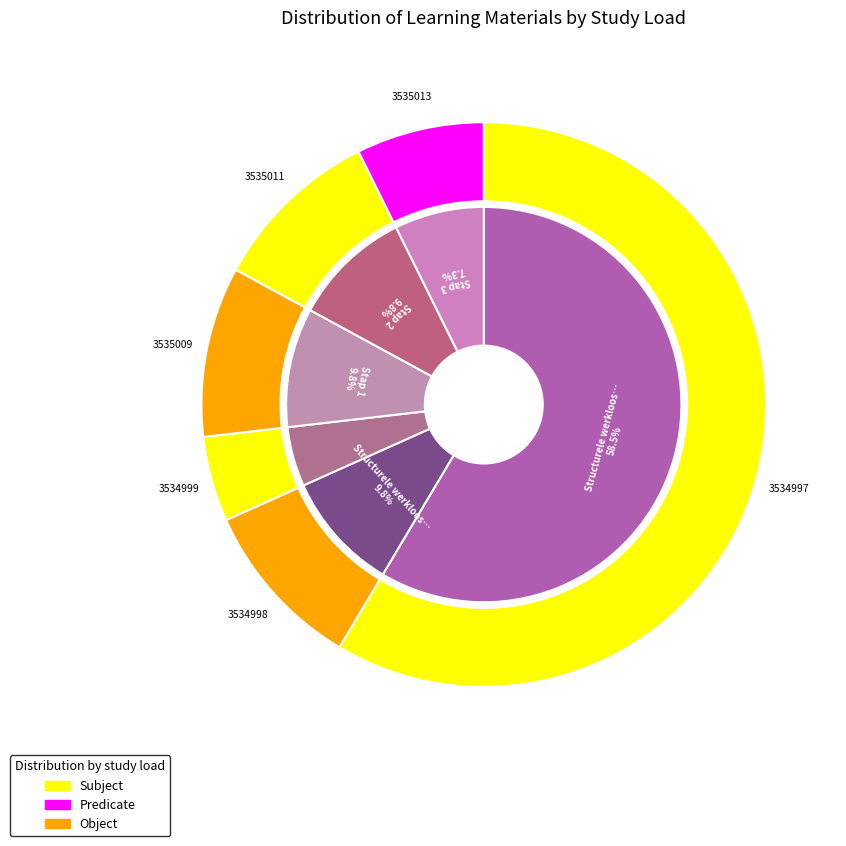

How many segments does this pie chart have?

6